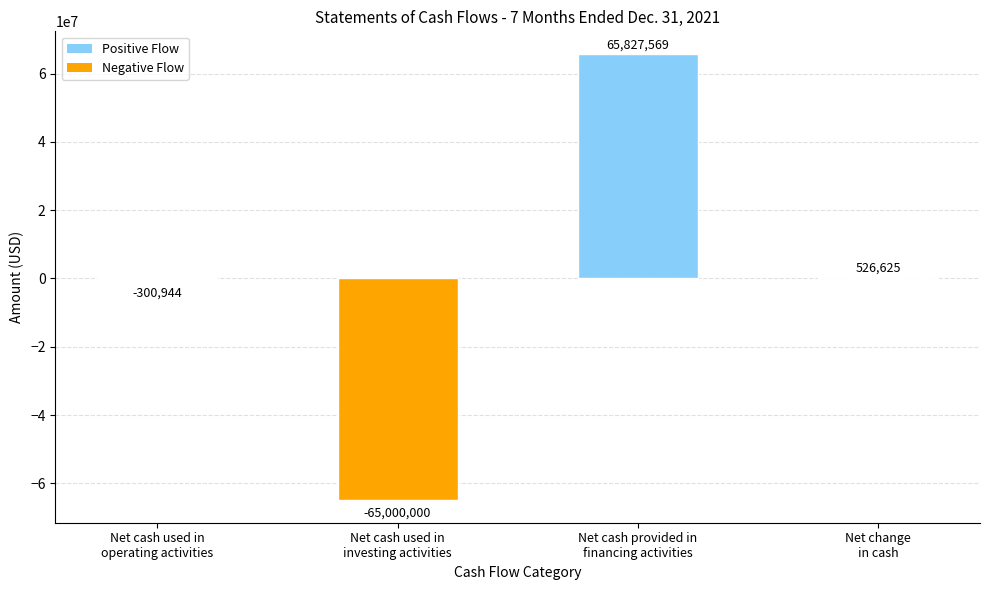

Where does the data first go above 526625?

Net cash provided in
financing activities